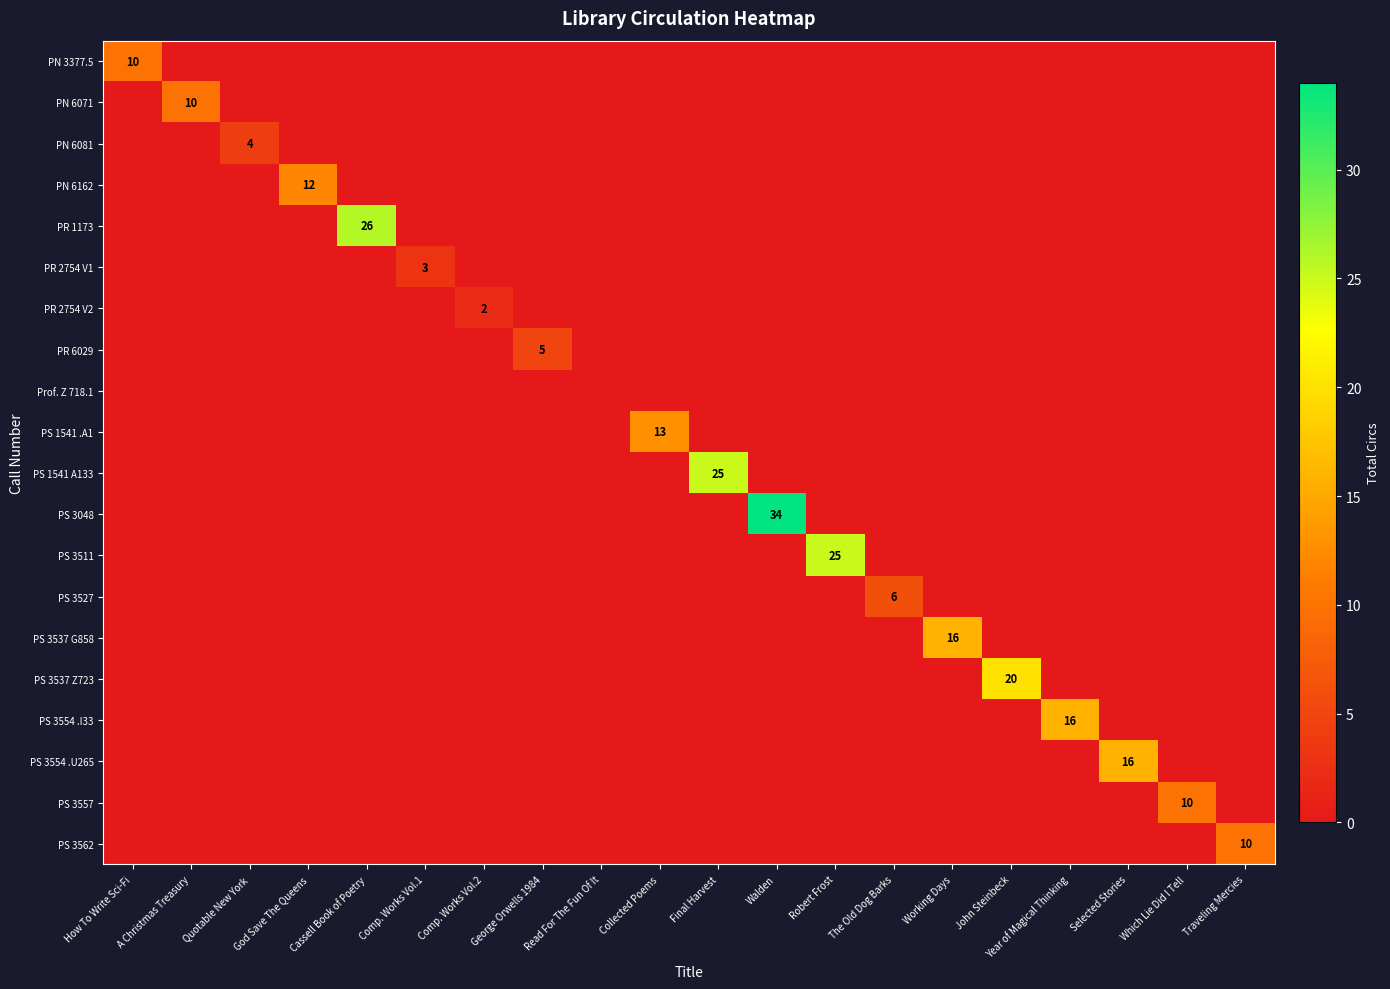

Which series has the largest total across all categories?

PS 3048